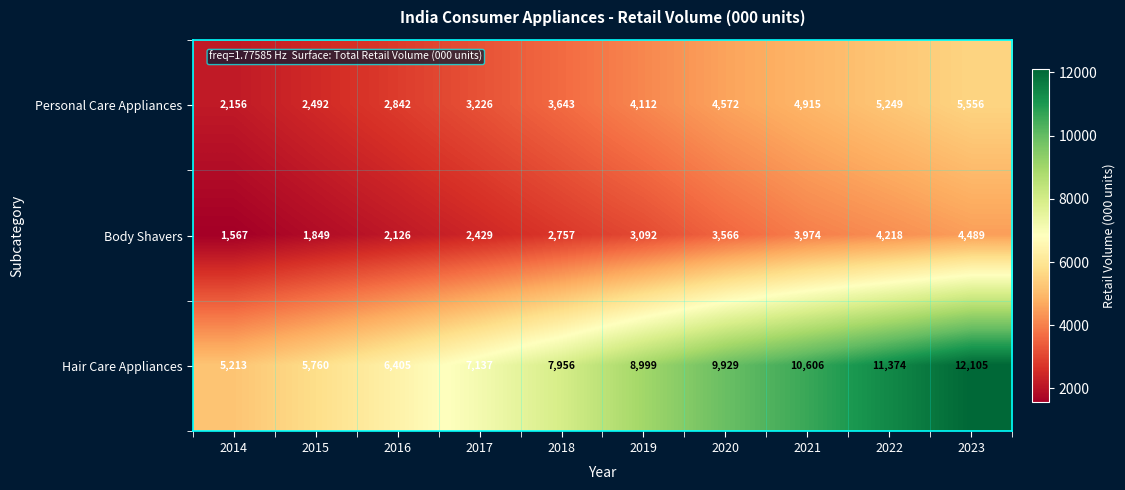

The Personal Care Appliances series shows 3226 at 2017. True or false?

True